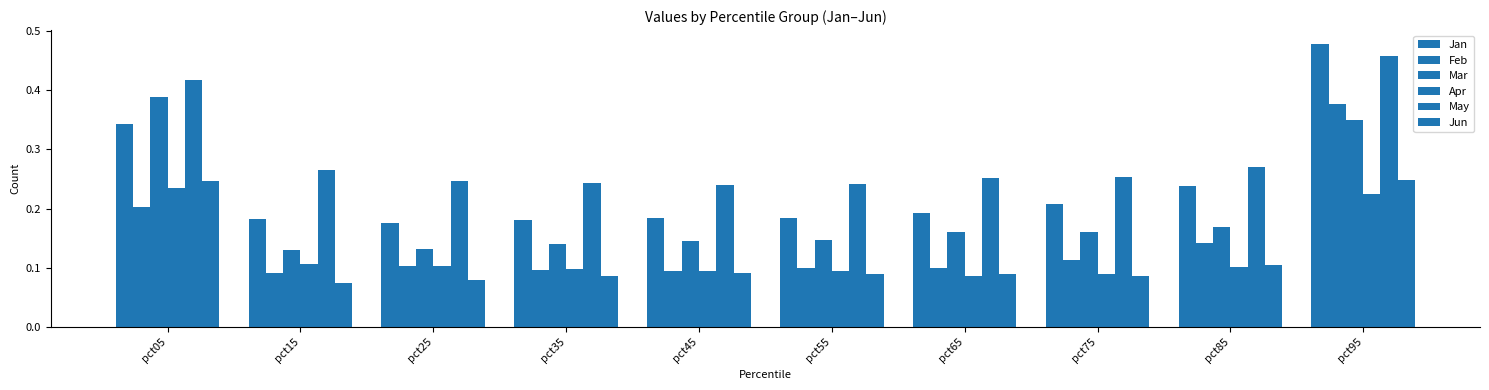

What is the spread (max minus min) of values at pct05?

0.2